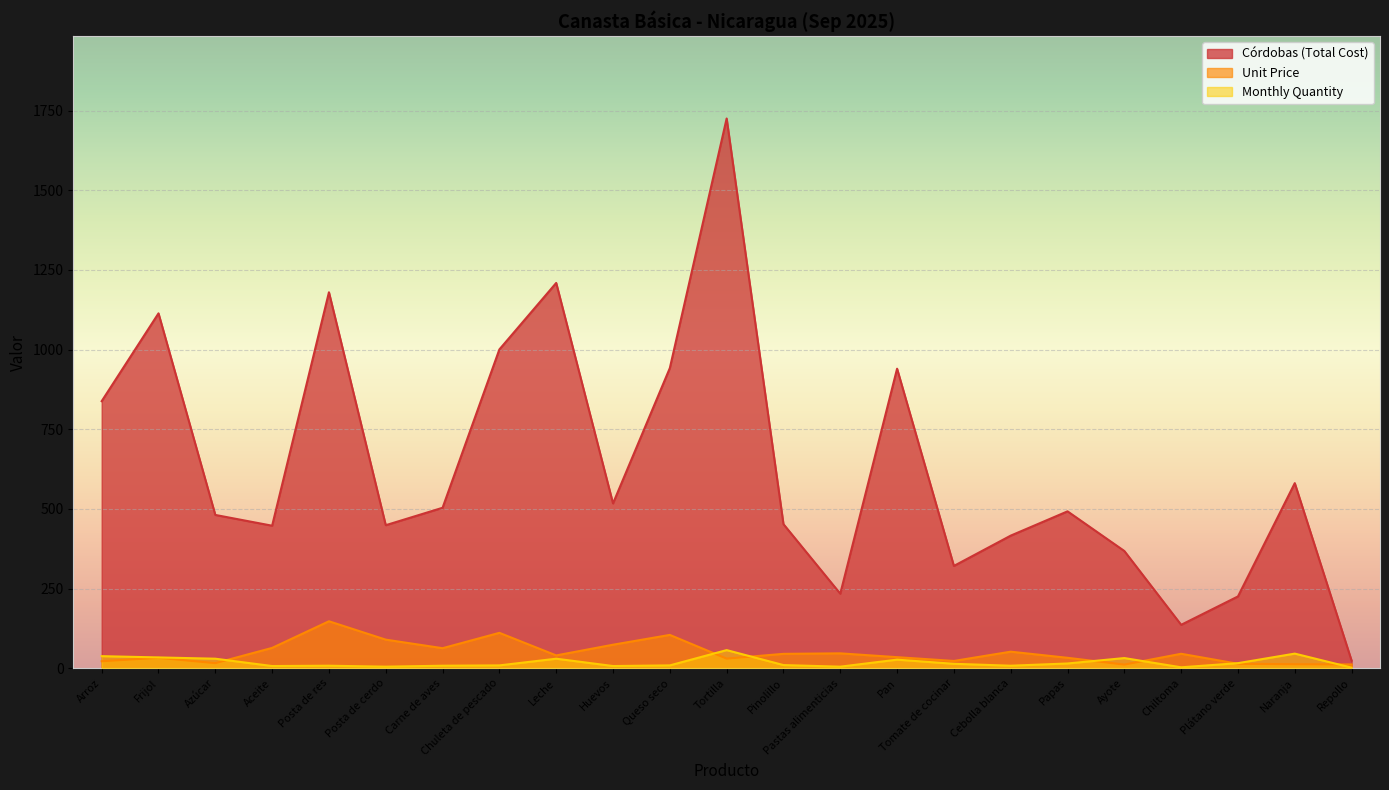

The Unit Price series shows 22.1 at Arroz. True or false?

True